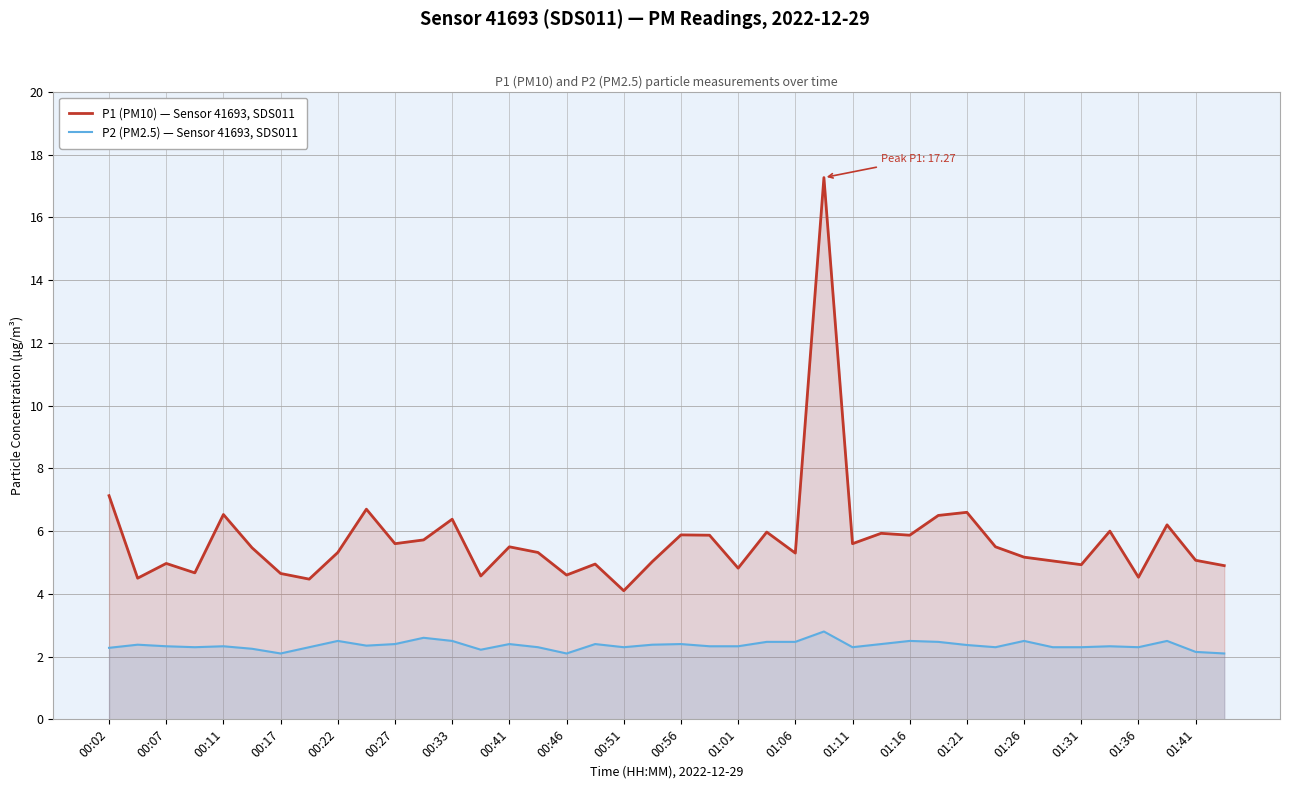

What is the total value across all series at 01:21?

9.0